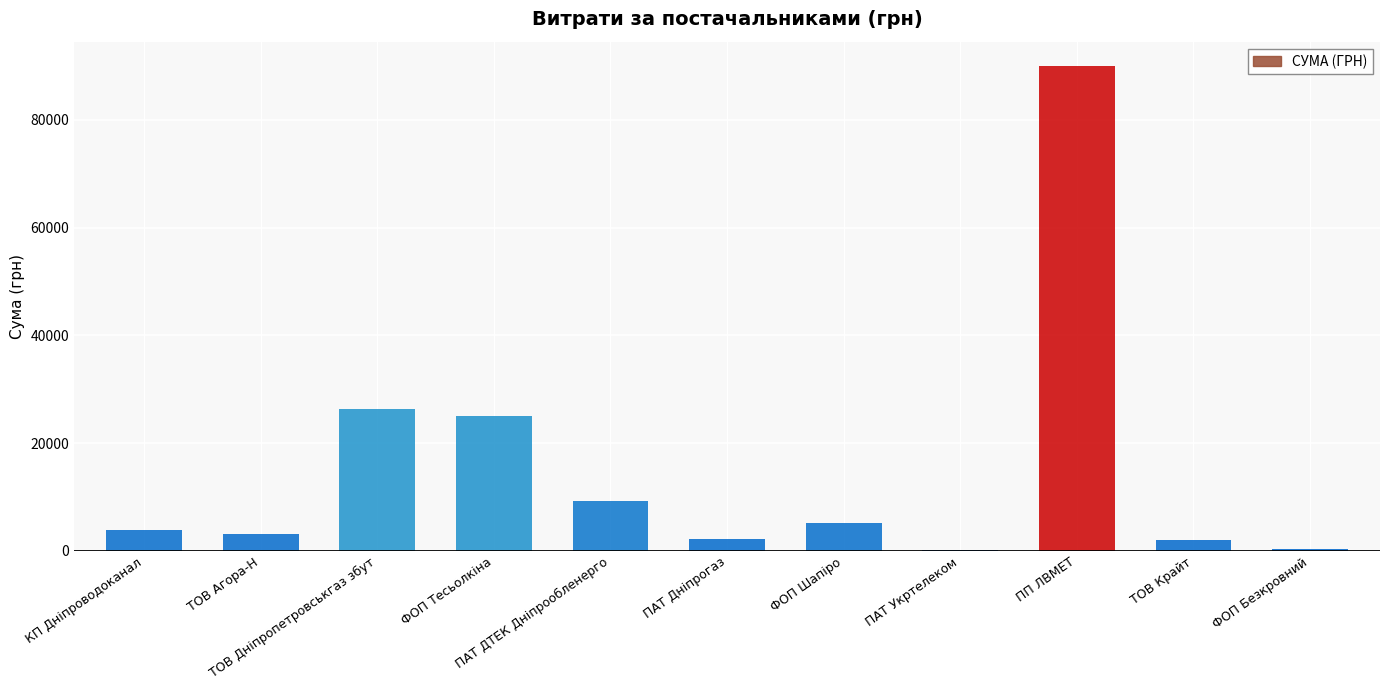

What is the maximum value shown in the chart?

90000.0